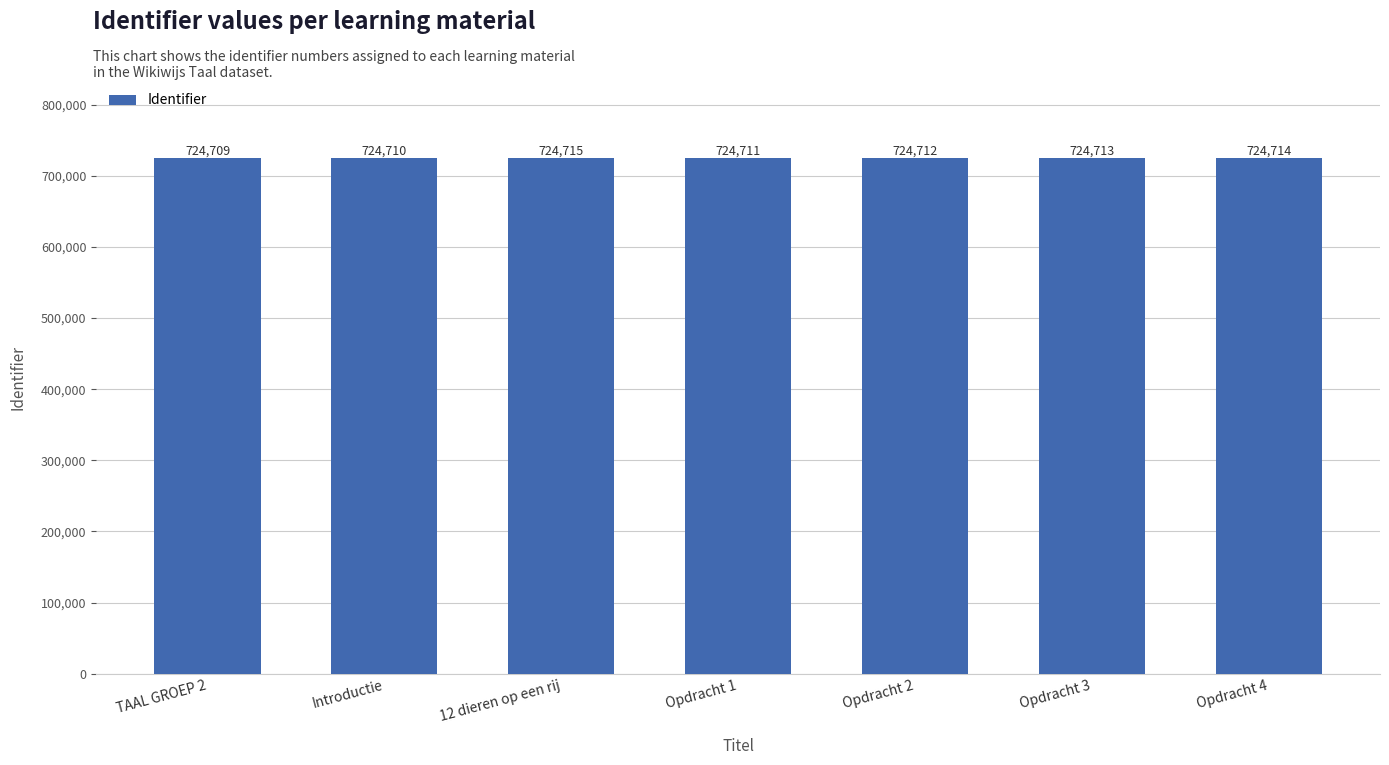

What is the approximate value at Opdracht 4?

724714